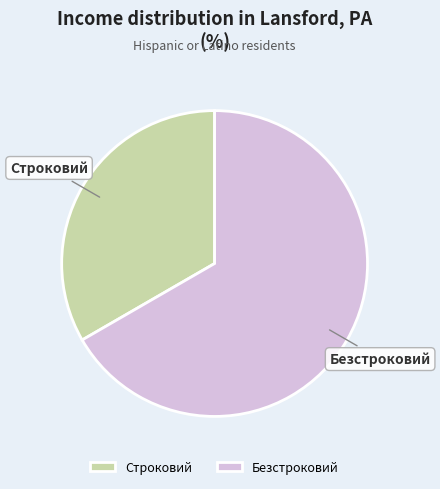

Does Строковий represent more than half of the total?

No